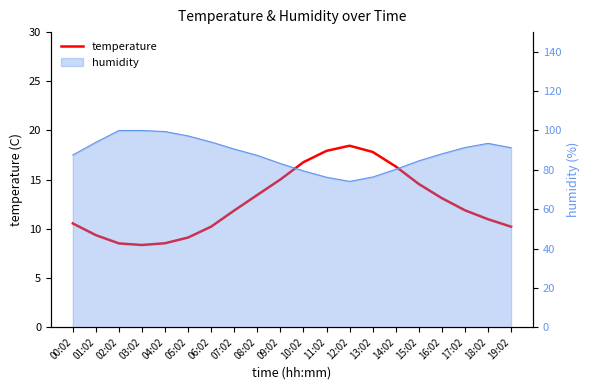

What position from the left is 09:02?

10